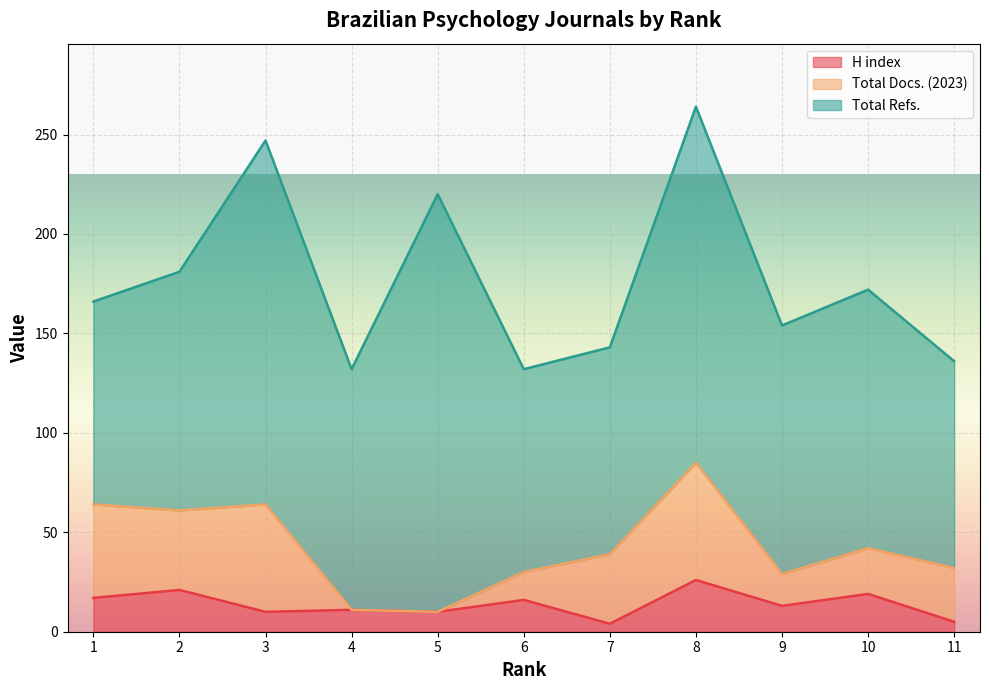

What is the sum of the Total Docs. (2023) values at 10 and 11?

50